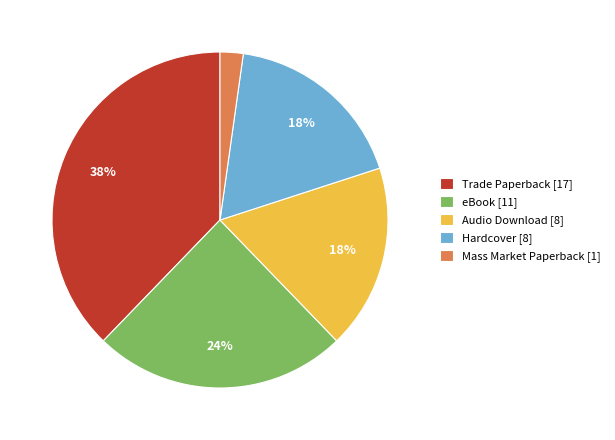

What is the smallest slice in the pie chart?

Mass Market Paperback